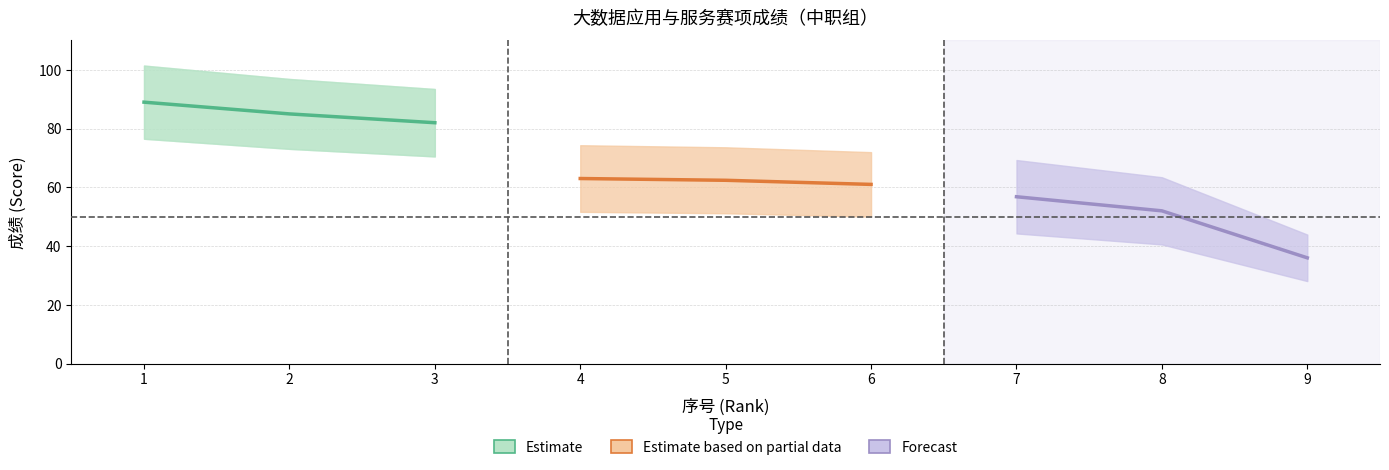

List the series in order of their peak value, highest first.

Estimate, Estimate based on partial data, Forecast